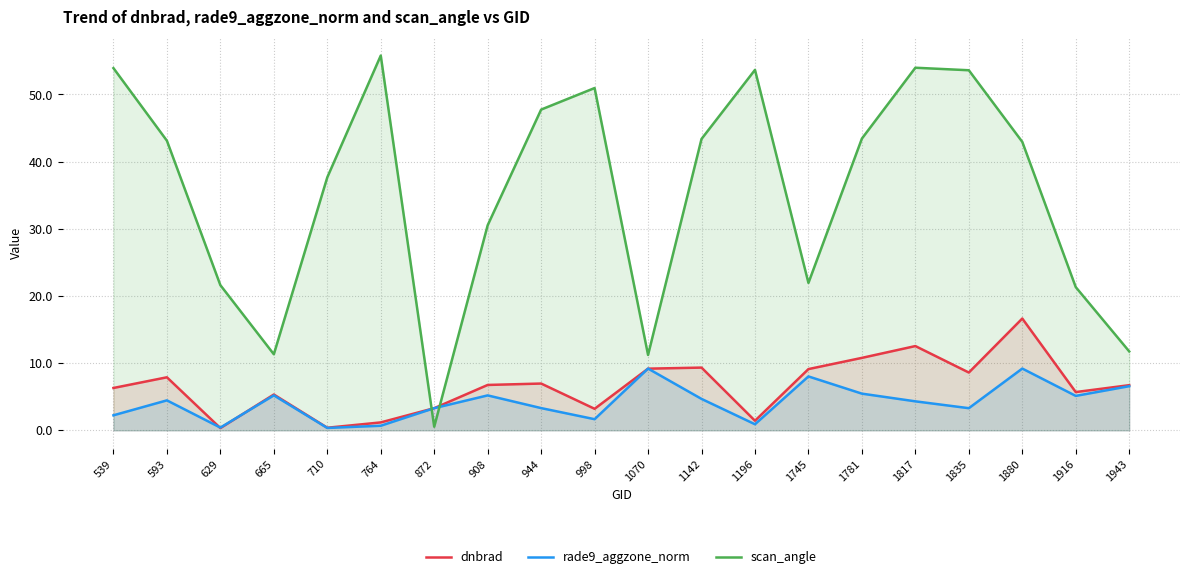

True or false: rade9_aggzone_norm has a value of 6.1 at 1817.

False